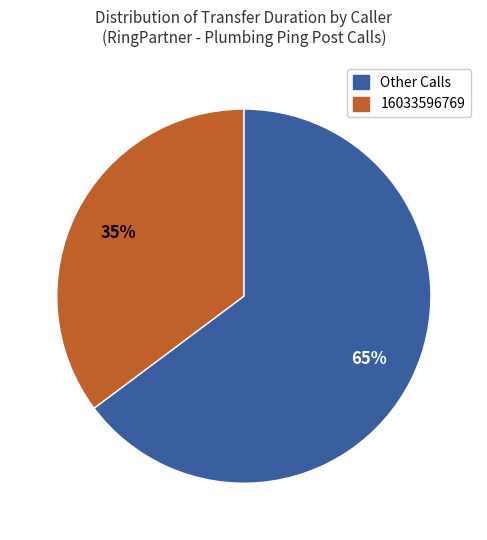

To the nearest percent, what is the average slice percentage?

50%